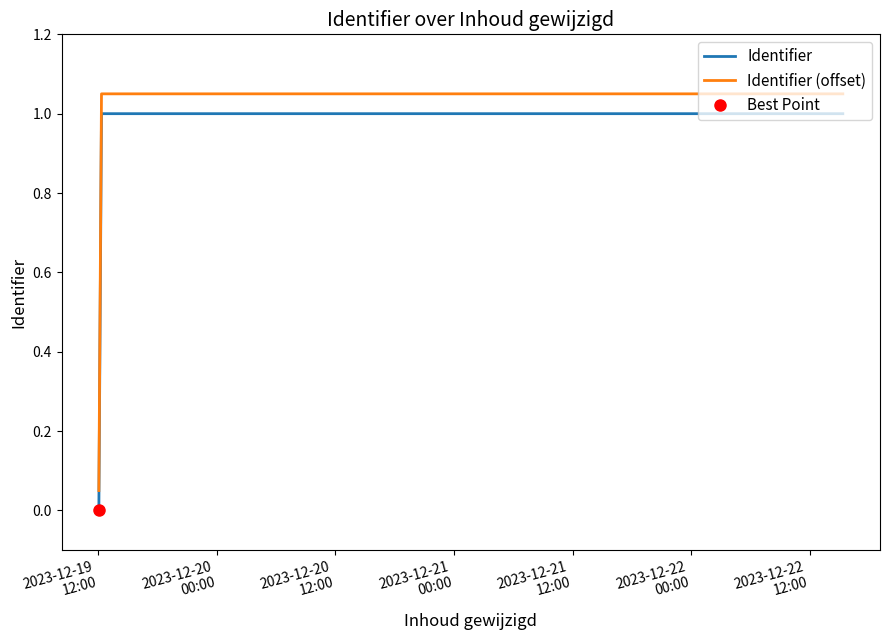

True or false: Identifier (offset) and Identifier intersect in this chart.

False